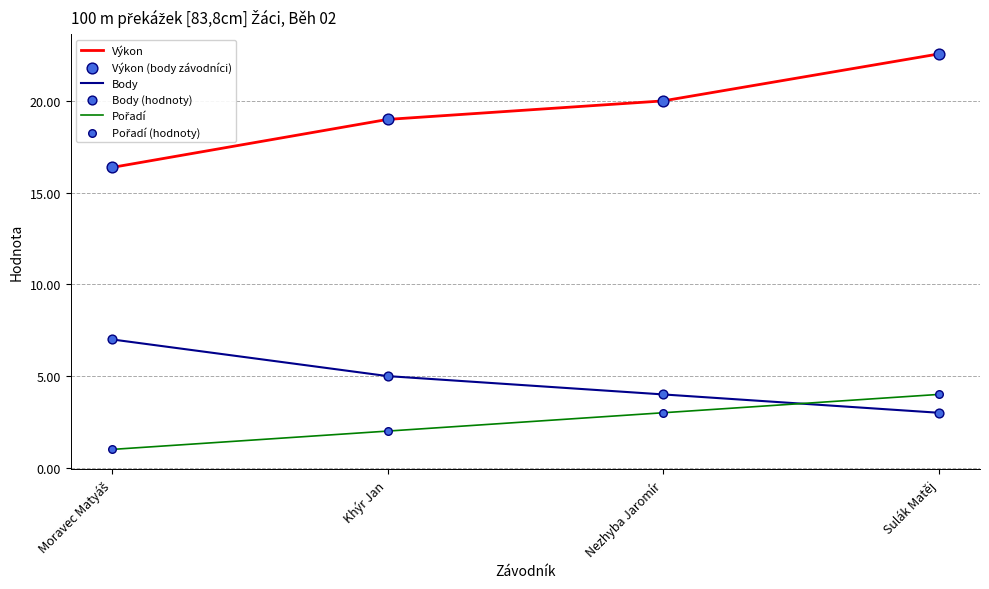

Which series has the largest total across all categories?

Výkon